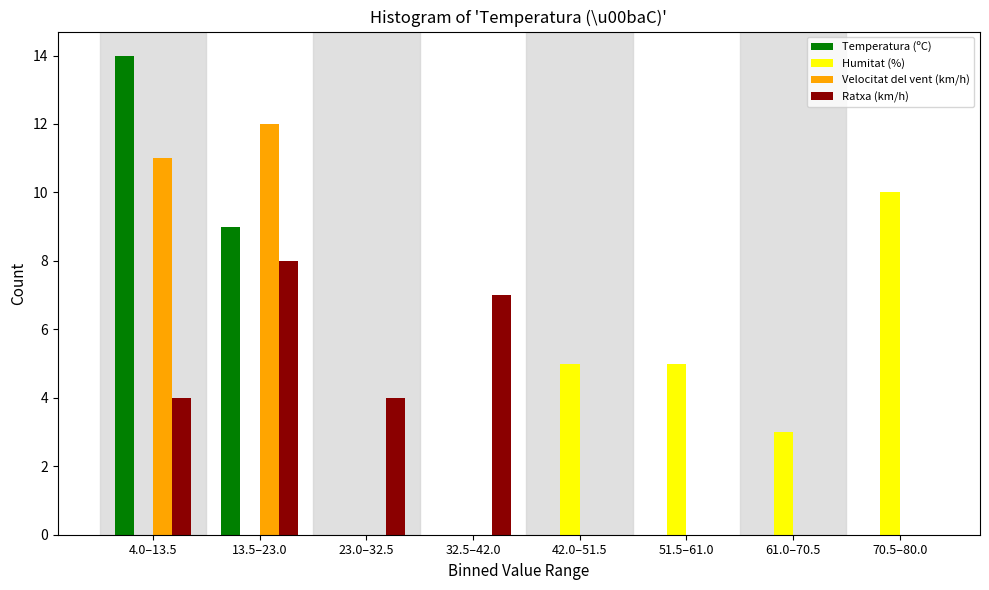

Is it true that Humitat (%) equals 4 at 23.0–32.5?

False